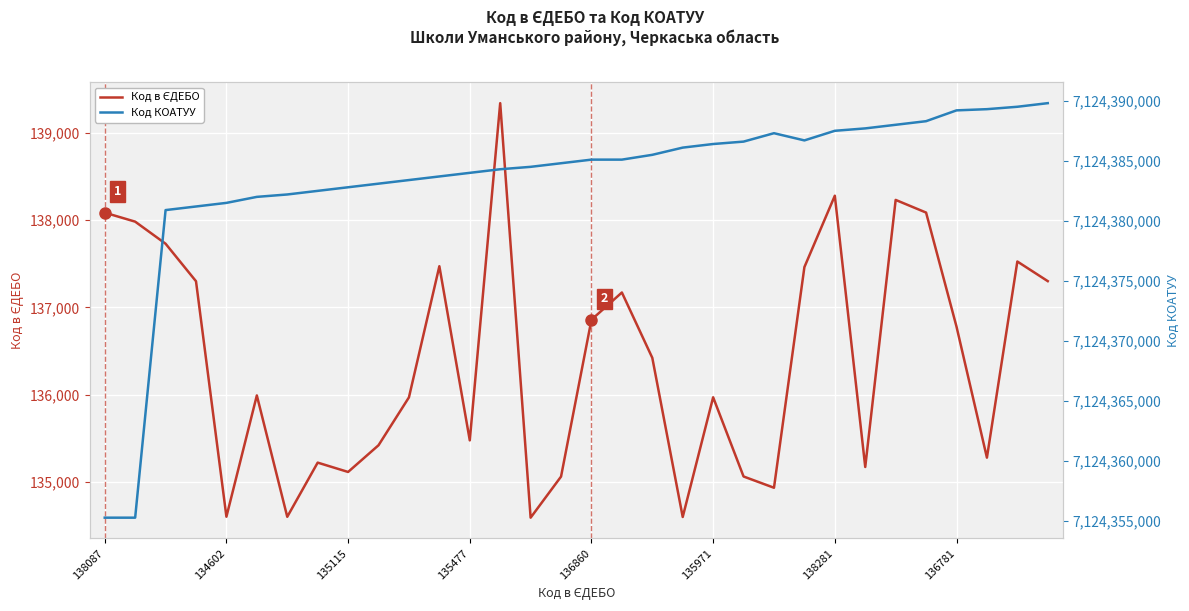

What is the sum of the Код в ЄДЕБО values at 19 and 20?

270570